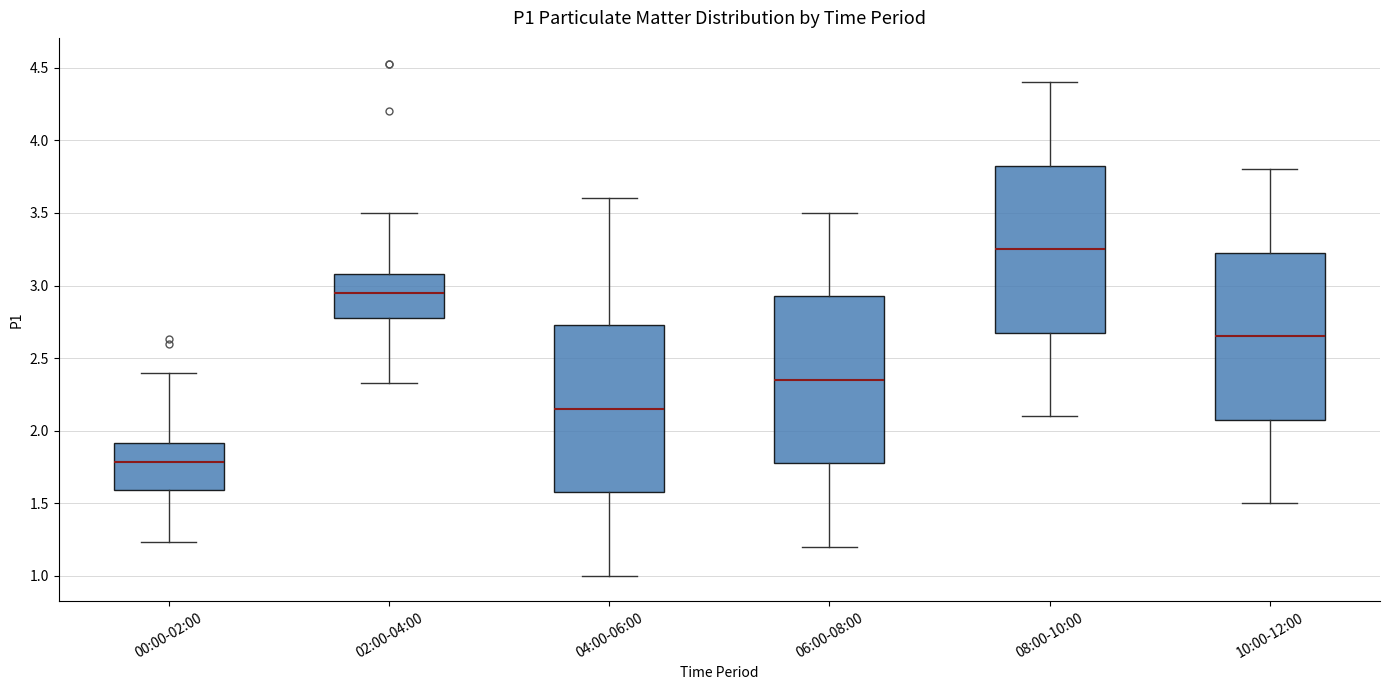

Which box has the highest median line?

08:00-10:00